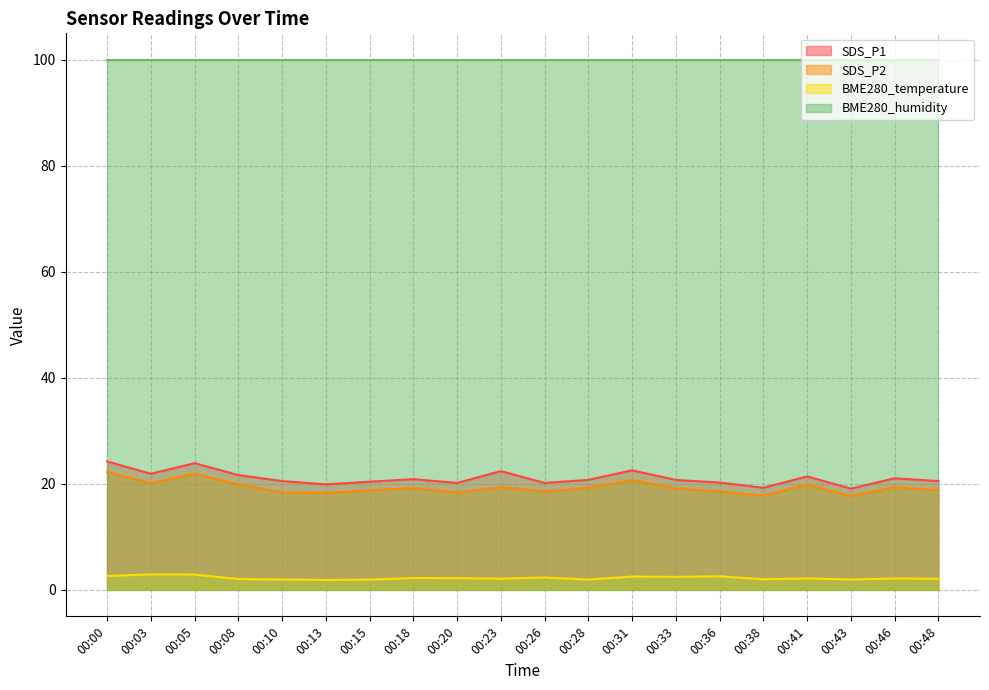

Which label corresponds to the largest value in the chart?

00:00